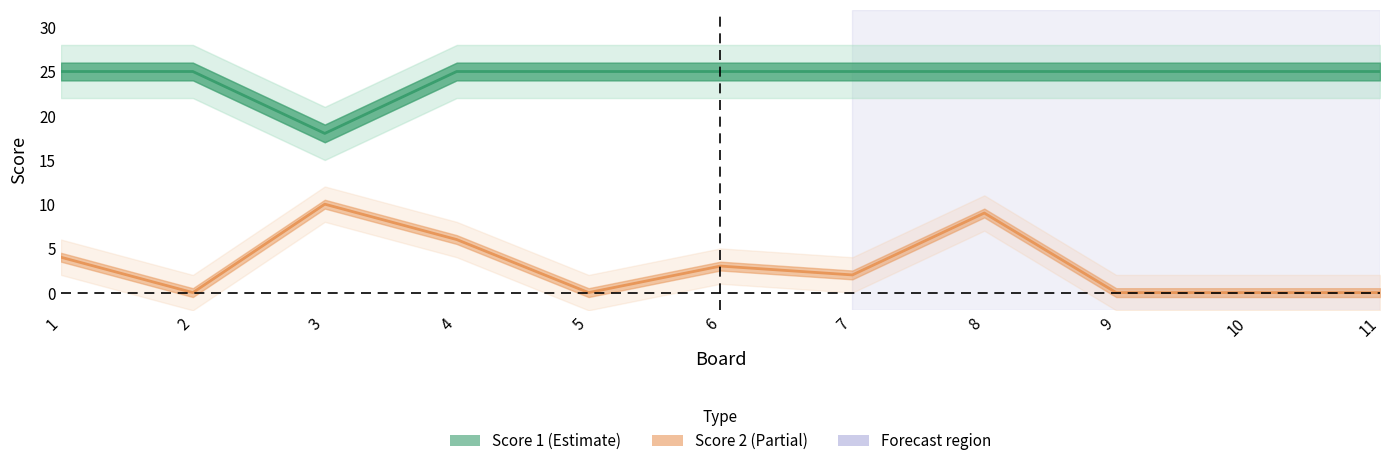

Which series has the widest spread of values?

Score 2